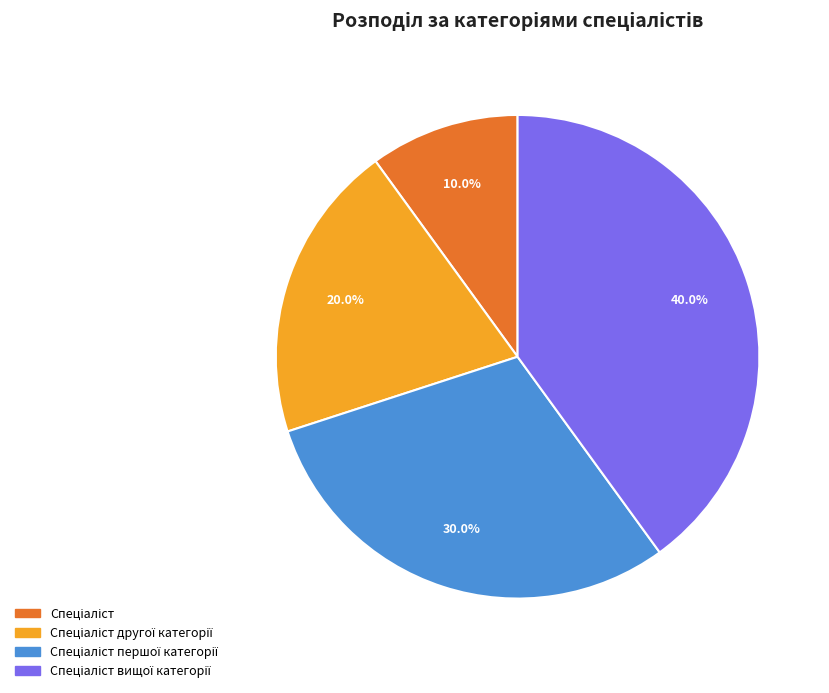

Does any single category account for the majority?

No